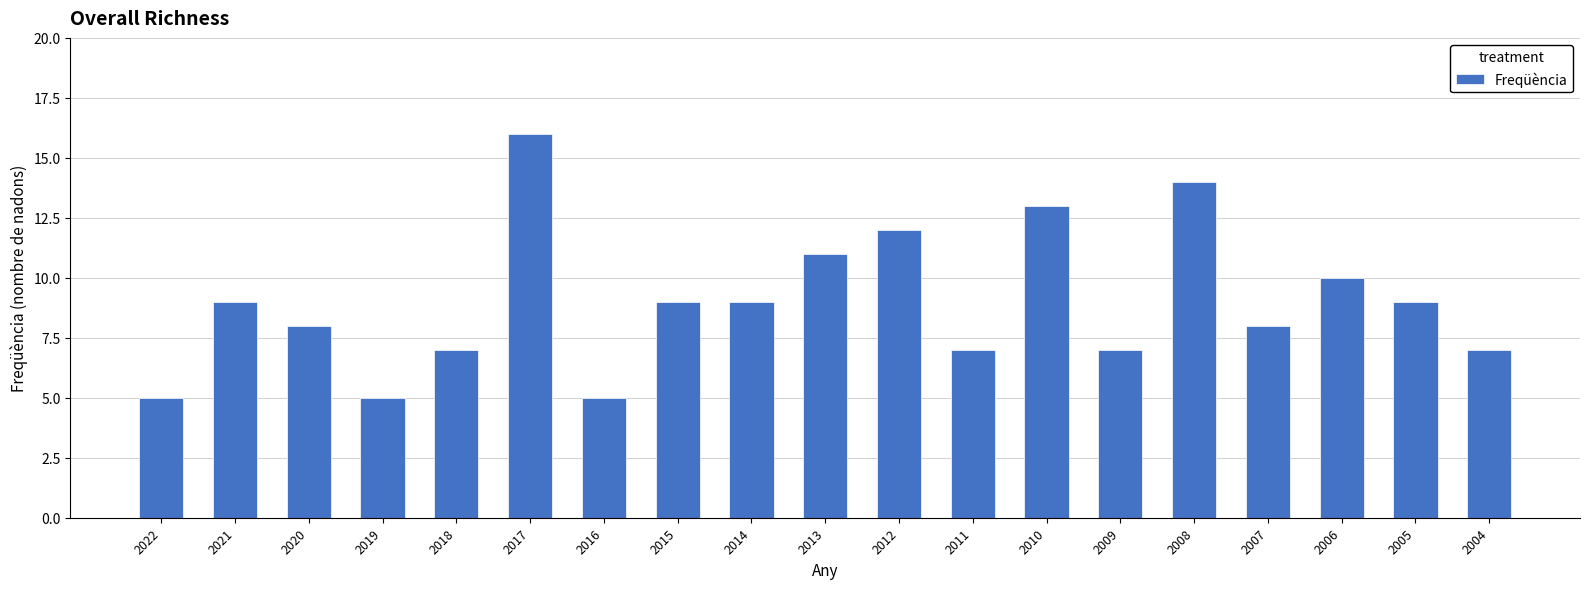

What is the difference between the maximum and minimum values?

11